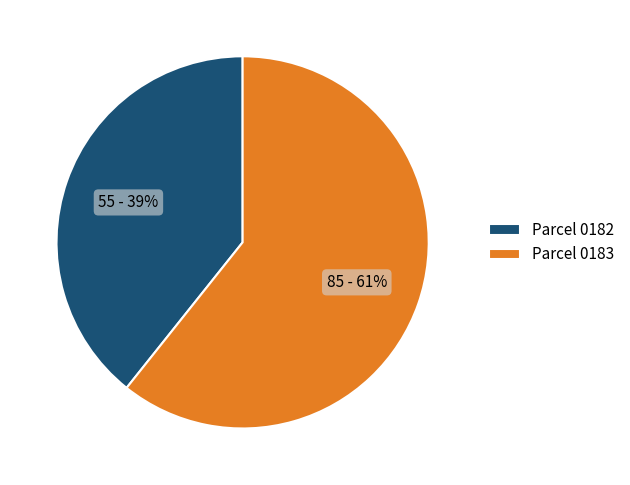

Is the sum of Parcel 0182 and Parcel 0183 greater than half?

Yes